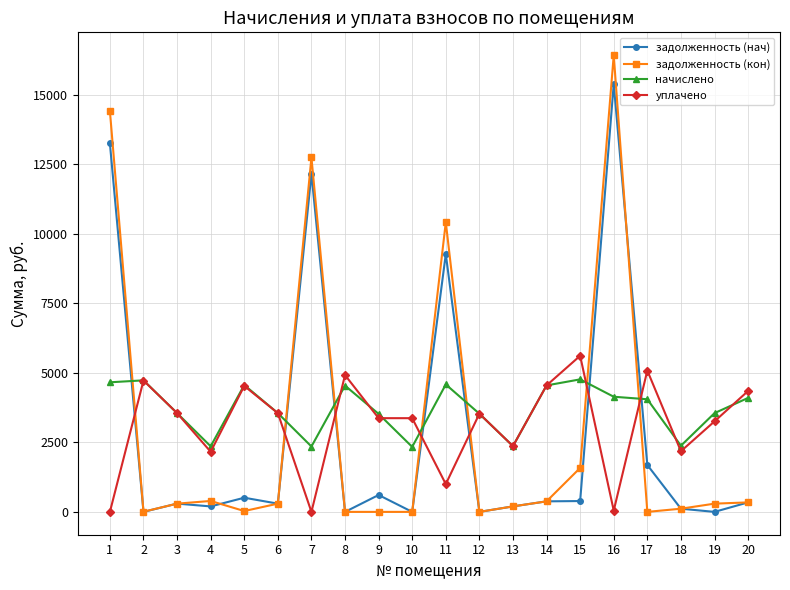

True or false: уплачено and задолженность (кон) intersect in this chart.

True